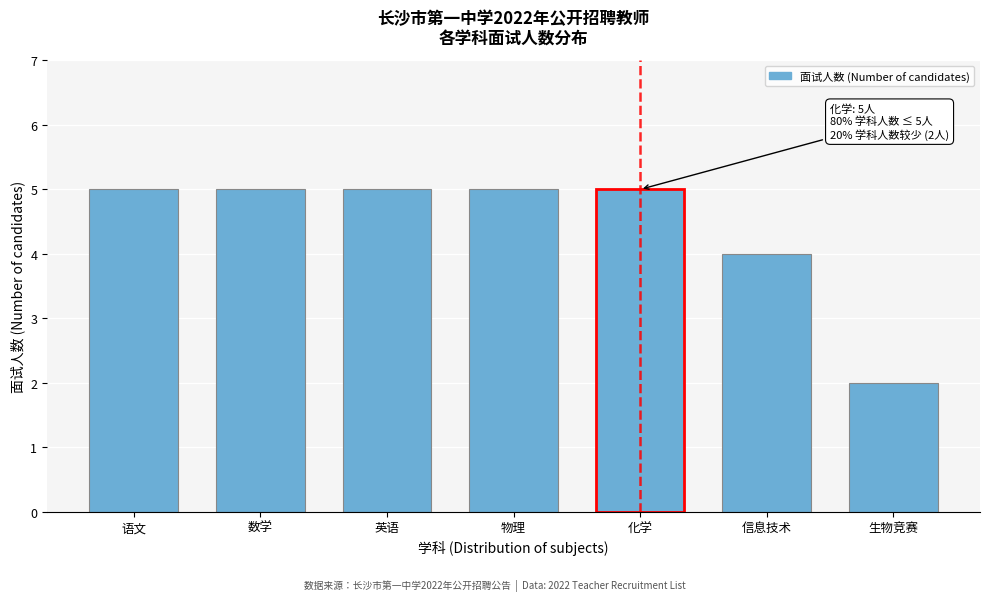

Reading right to left, what are all the values shown in this chart?

2	4	5	5	5	5	5